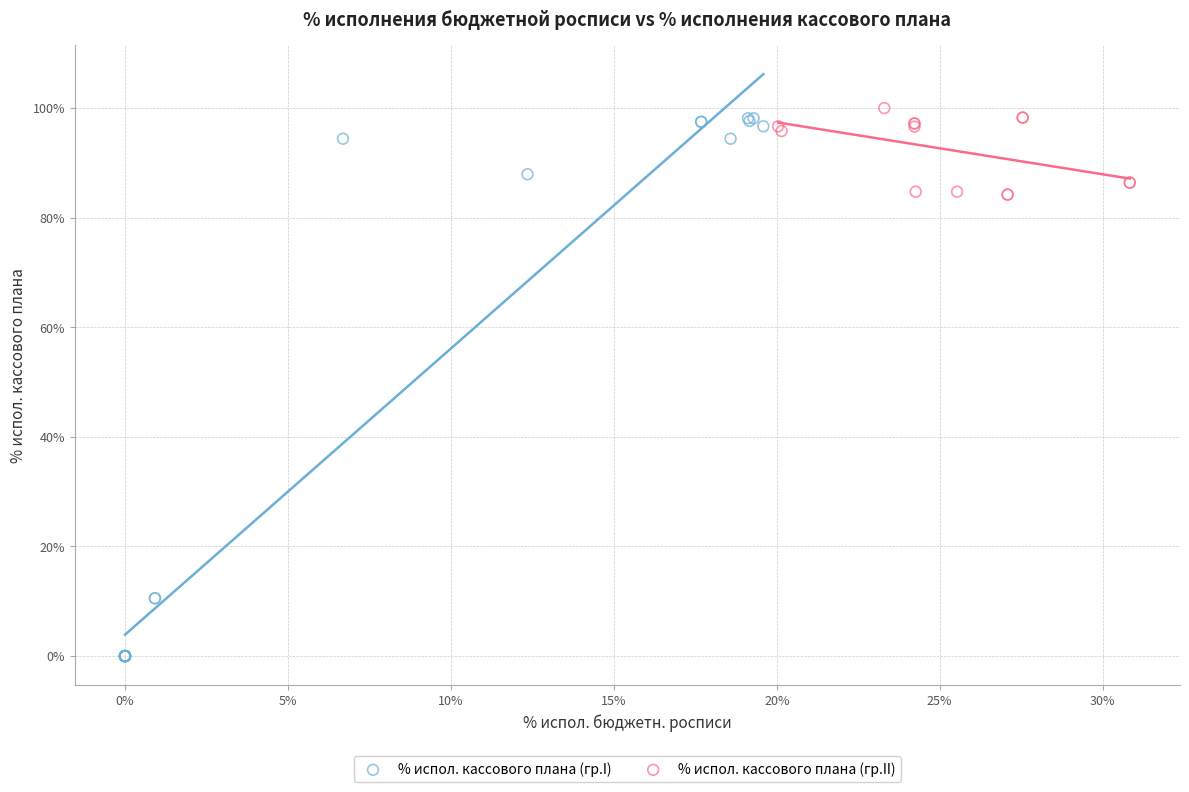

Which series contains the lowest Y value?

% испол. кассового плана (гр.I)